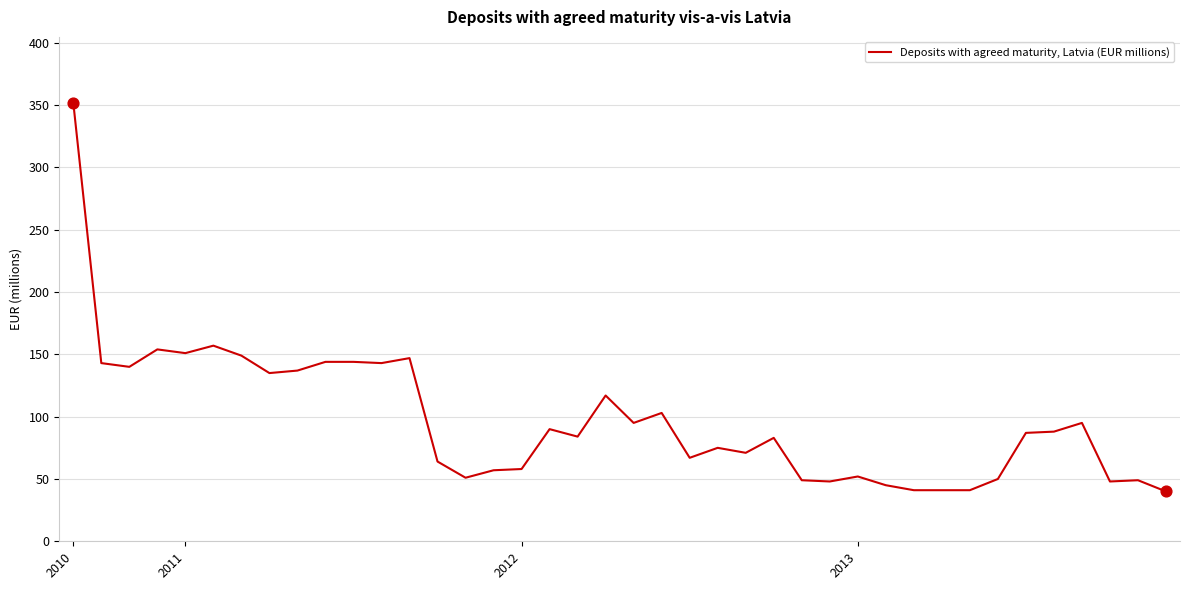

What is the difference between the maximum and minimum values?

312